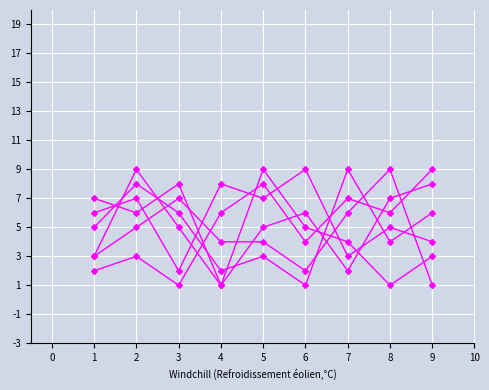

Reading left to right, extract all data points from this chart.

col_7: 3	9	5	1	5	6	2	7	8
col_8: 6	7	2	8	7	9	3	5	4
col_2: 7	6	8	1	9	5	4	1	3
col_9: 3	5	7	4	4	2	6	9	1
col_3: 2	3	1	6	8	4	7	6	9
col_6: 5	8	6	2	3	1	9	4	6